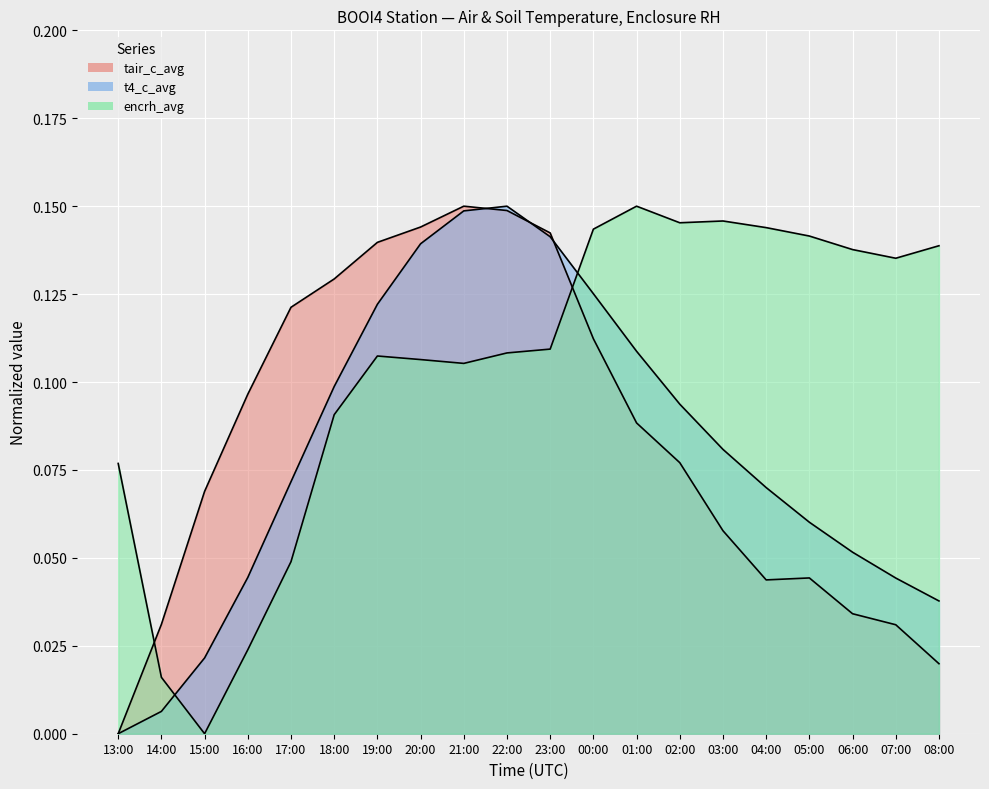

Where is tair_c_avg nearest to the value 0?

13:00